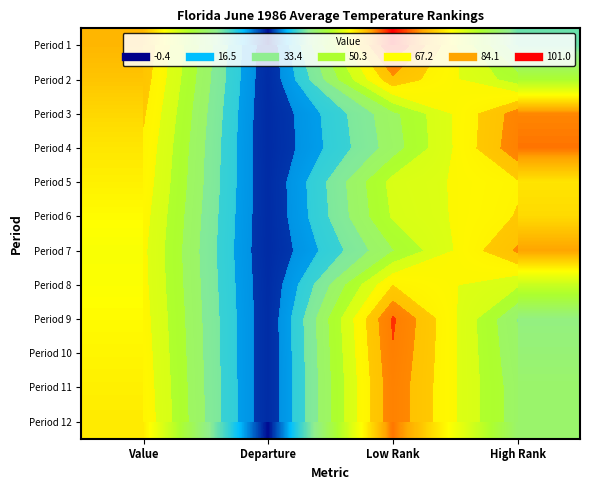

At Low Rank, list the series in order from largest to smallest.

Period 1, Period 9, Period 10, Period 11, Period 12, Period 2, Period 8, Period 5, Period 6, Period 7, Period 3, Period 4